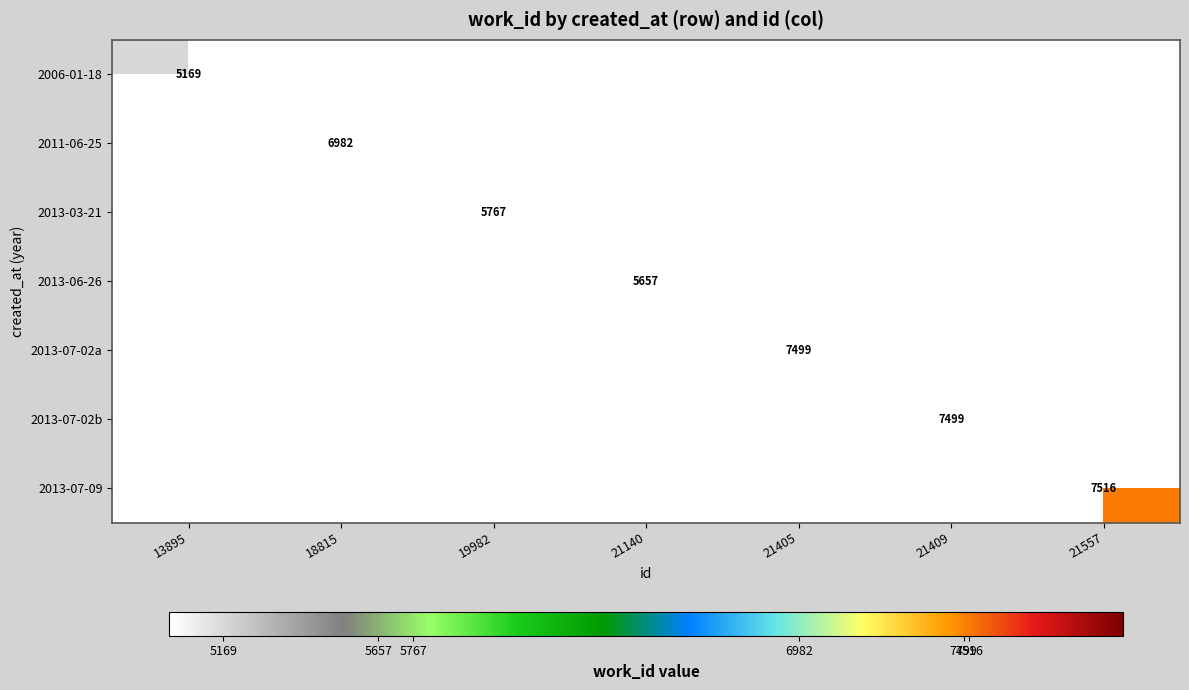

What is the maximum value shown in the chart?

7516.0